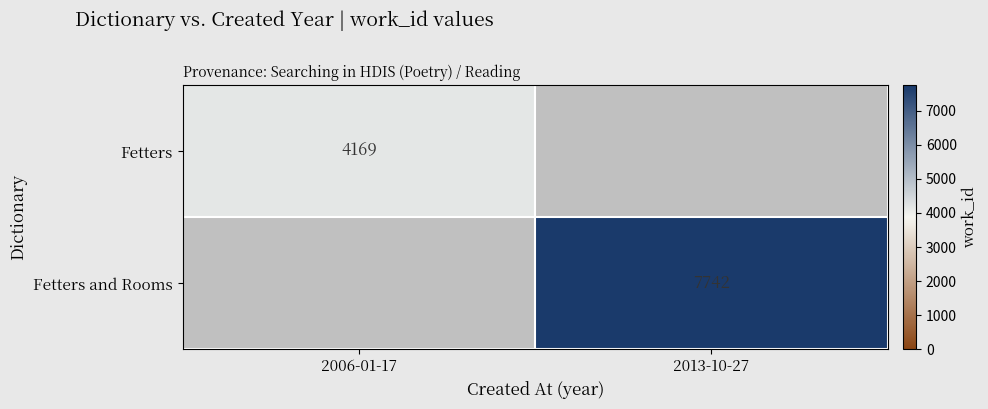

True or false: Fetters has a value of 4169 at 2006-01-17.

True